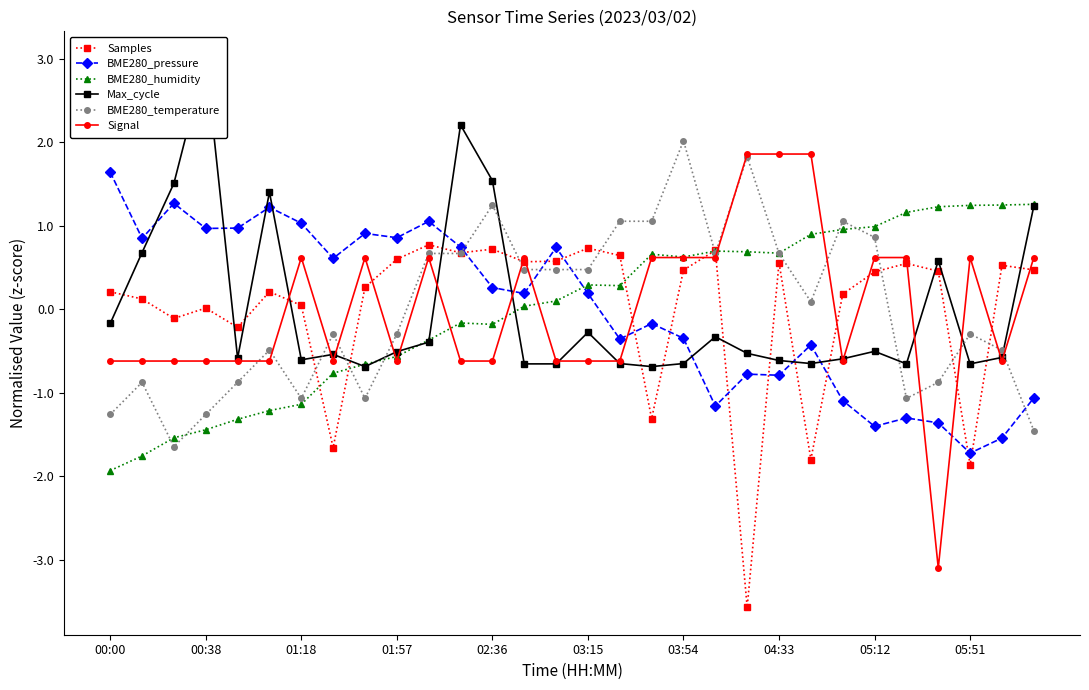

What is the approximate value of Signal at 16?

-0.6